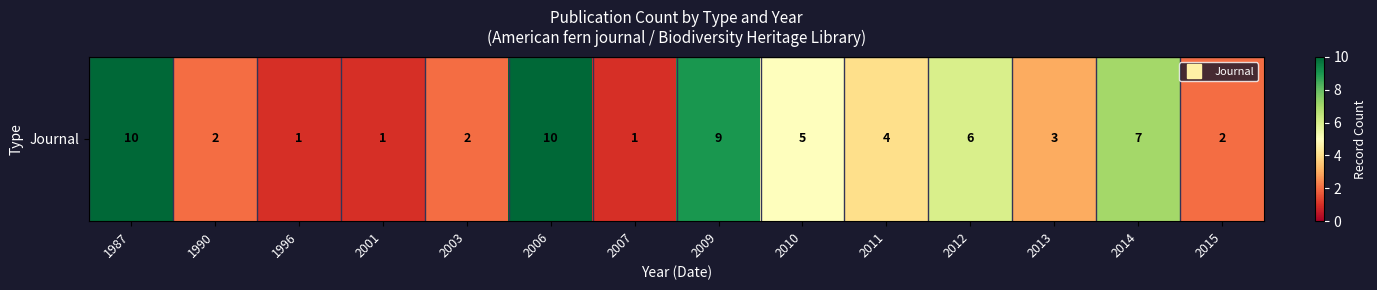

How many series are shown in this chart?

1